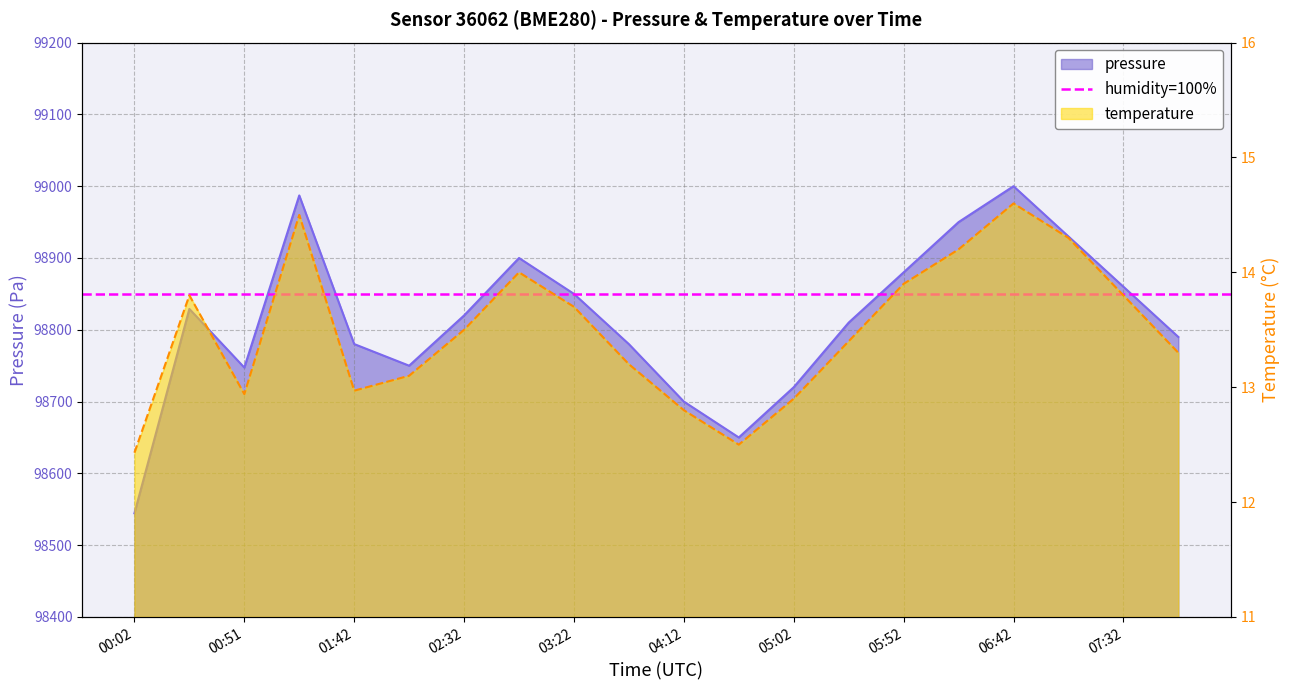

At which category does pressure reach its first local valley?

00:51